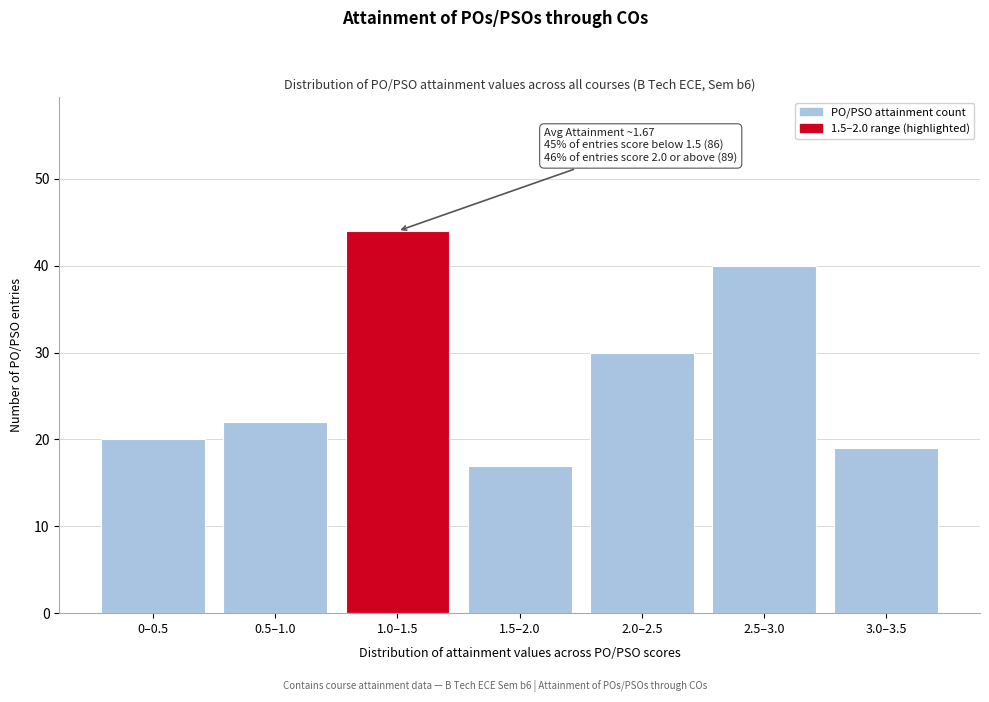

Reading right to left, extract all data points from this chart.

3.0–3.5=19	2.5–3.0=40	2.0–2.5=30	1.5–2.0=17	1.0–1.5=44	0.5–1.0=22	0–0.5=20